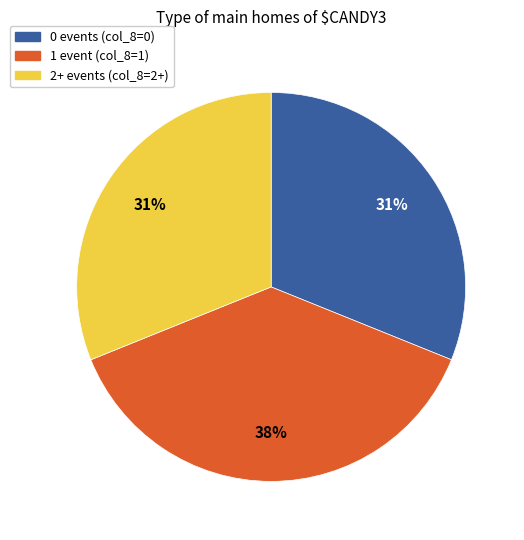

To the nearest percent, what is the difference between the 1 event (col_8=1) and 2+ events (col_8=2+) slice percentages?

7%